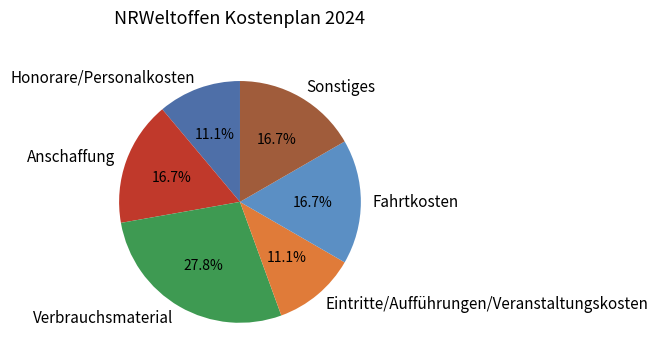

What percentage is NOT represented by Anschaffung?

83.3%